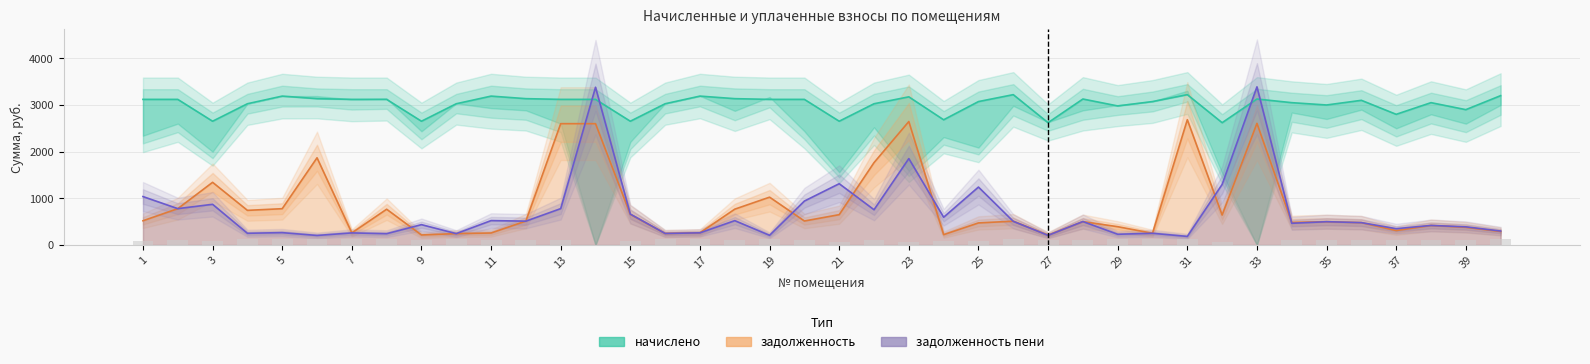

What is the label of the 10th bar from the right?

31